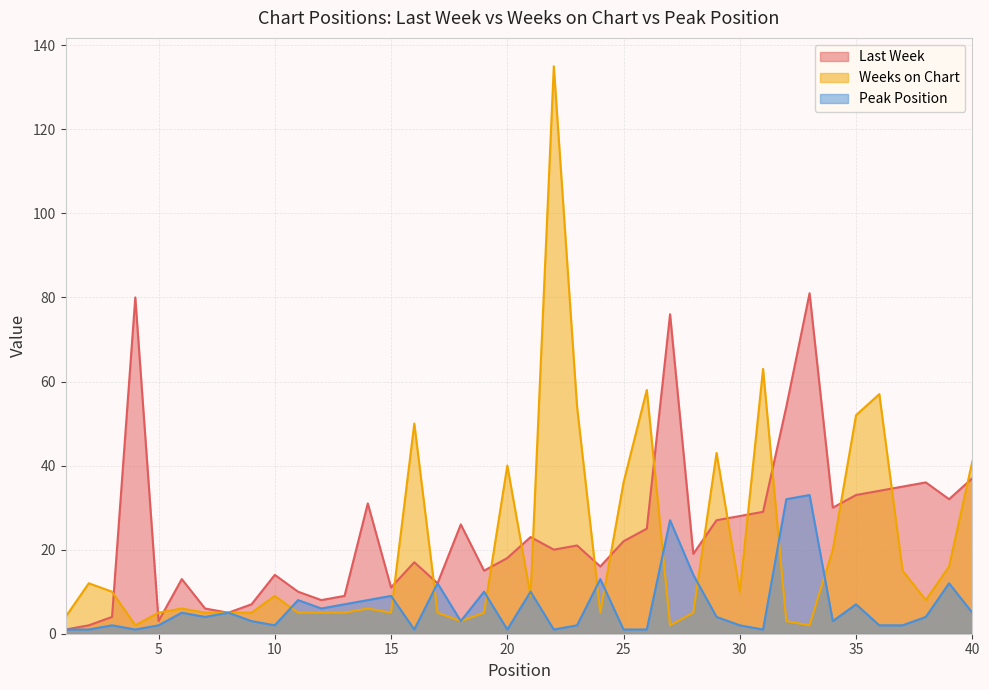

The Peak Position series shows 5 at 8. True or false?

True